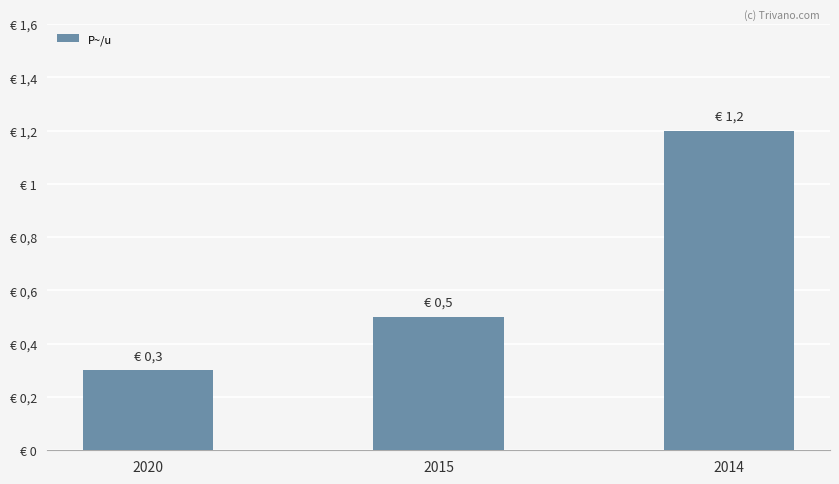

What is the sum of all values?

2.0